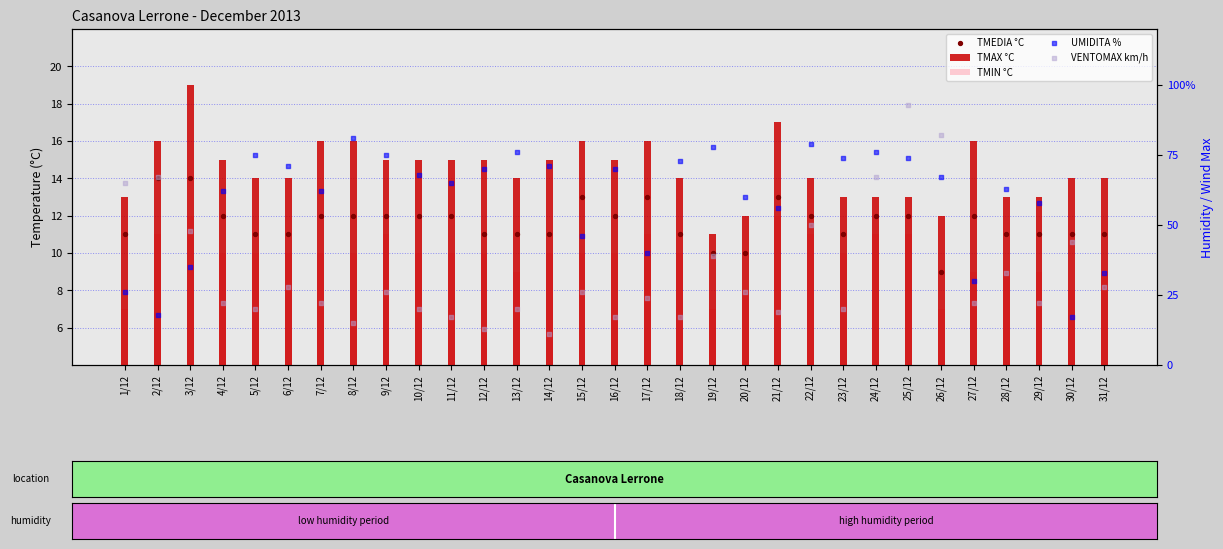

What are all the series names shown in the legend?

TMAX °C, TMIN °C, TMEDIA °C, UMIDITA %, VENTOMAX km/h